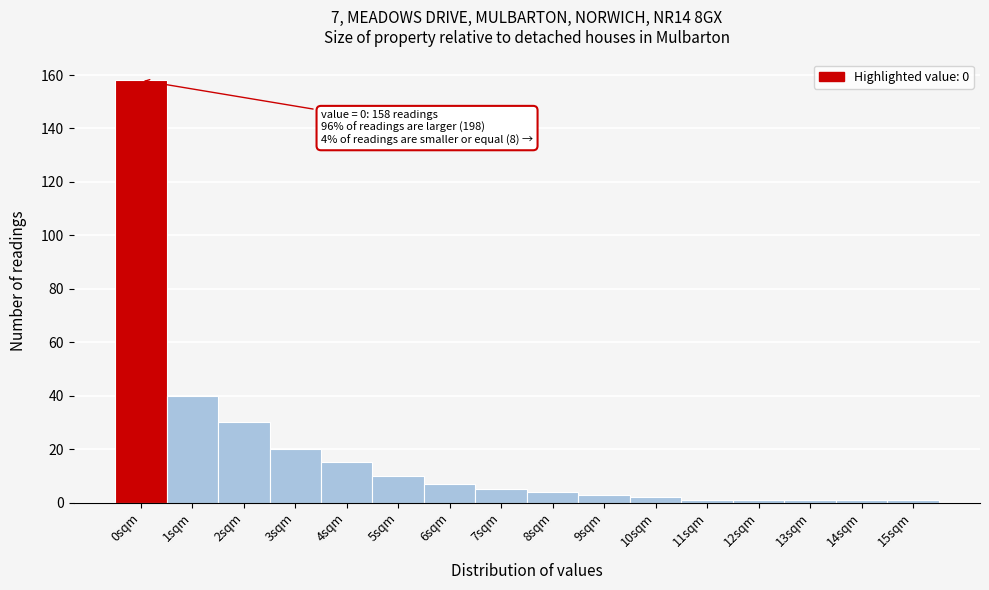

Reading left to right, what are all the values shown in this chart?

158	40	30	20	15	10	7	5	4	3	2	1	1	1	1	1